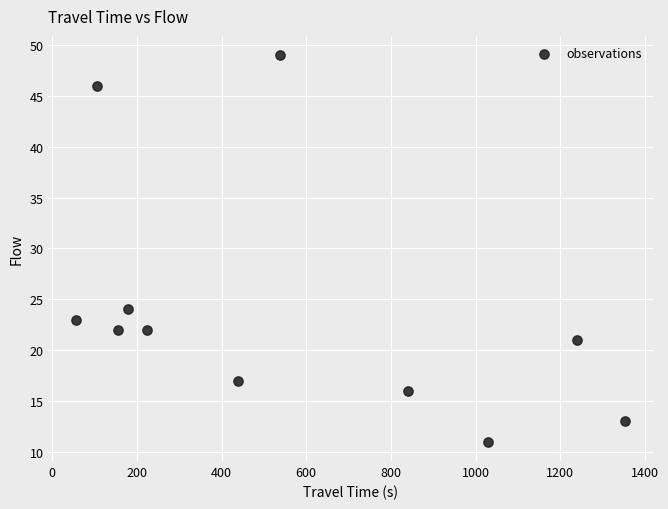

What Y value in the scatter plot is closest to 30?

24